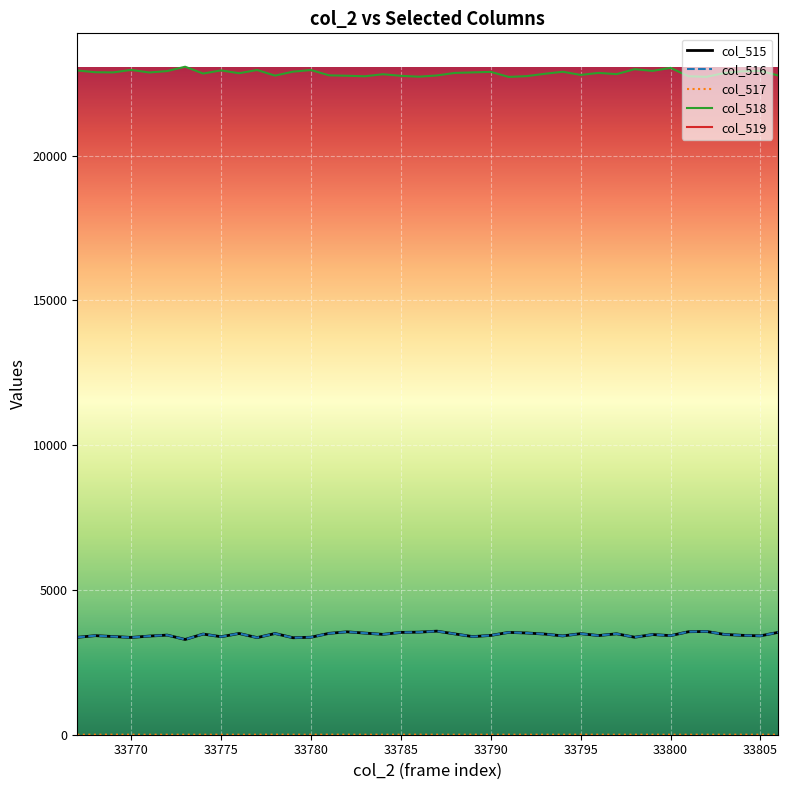

How many series are shown in this chart?

5